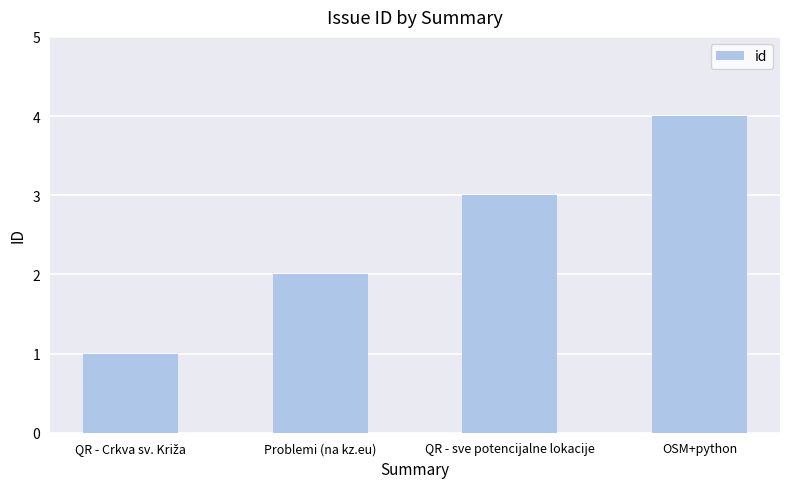

What is the greatest value displayed?

4